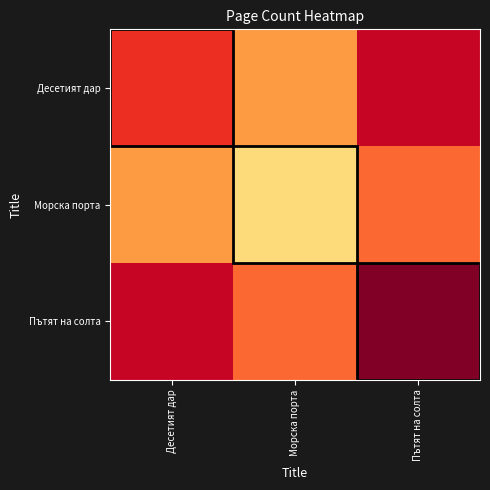

How many data points does each series have?

3